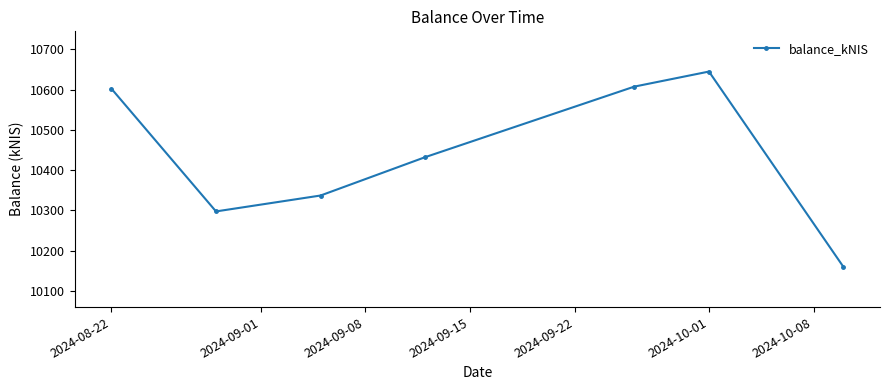

How many points are higher than both their immediate neighbors (excluding endpoints)?

1